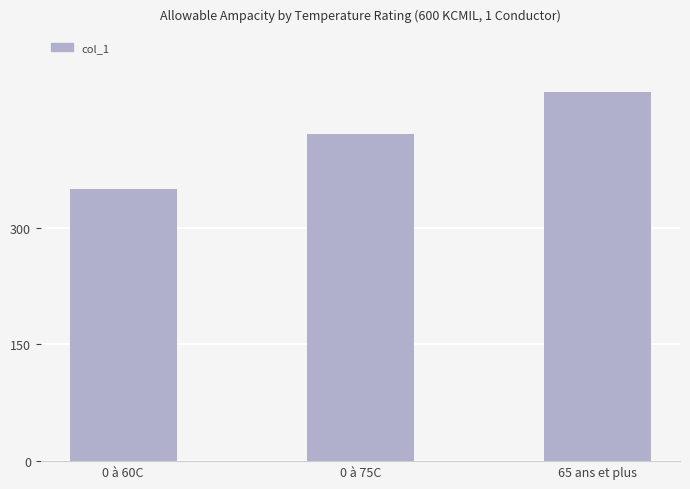

What position from the right is 0 à 75C?

2